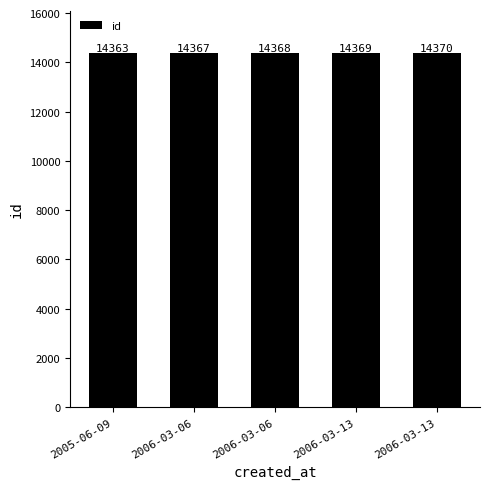

What is the average value?

14367